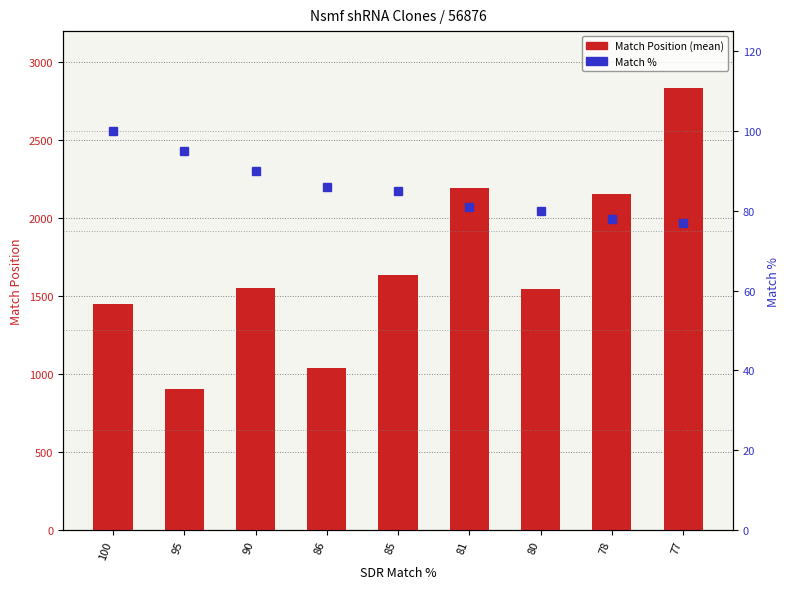

Which series changed the most between 100 and 95?

Match Position (mean)